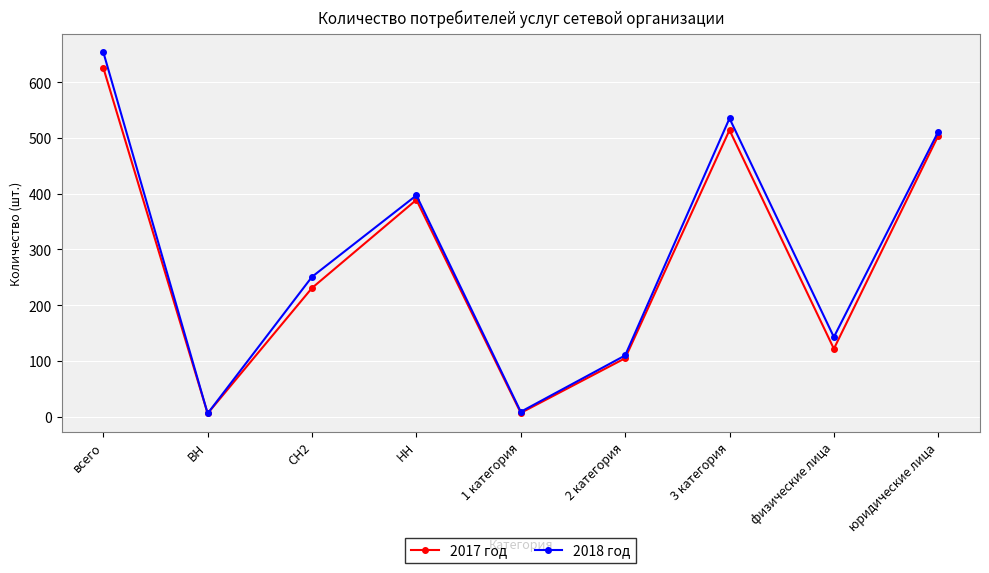

The value of 2018 год at всего is 316. True or false?

False